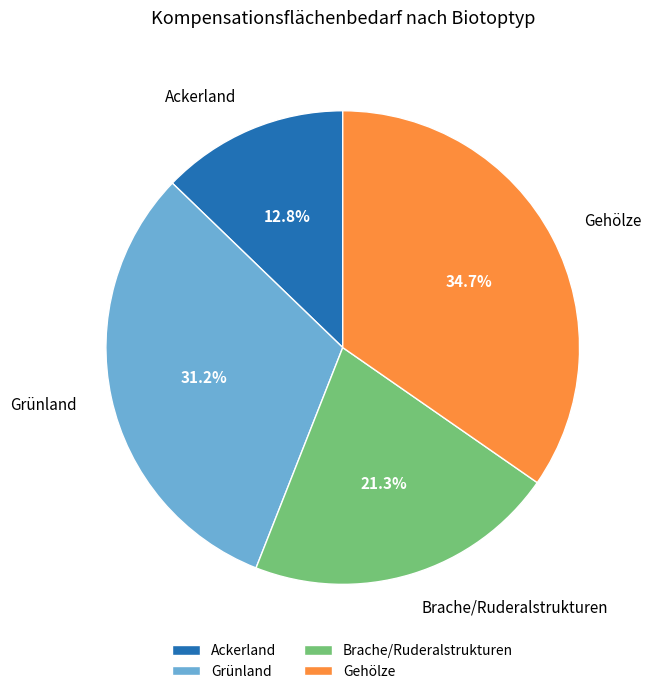

How many segments does this pie chart have?

4